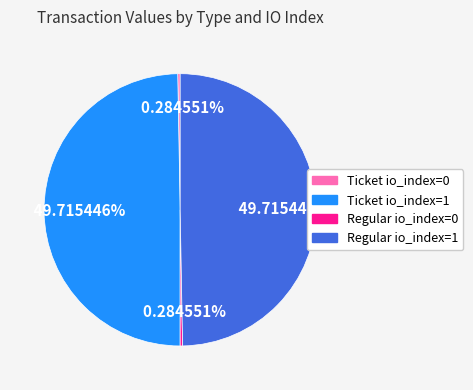

How many slices are in this pie chart?

4